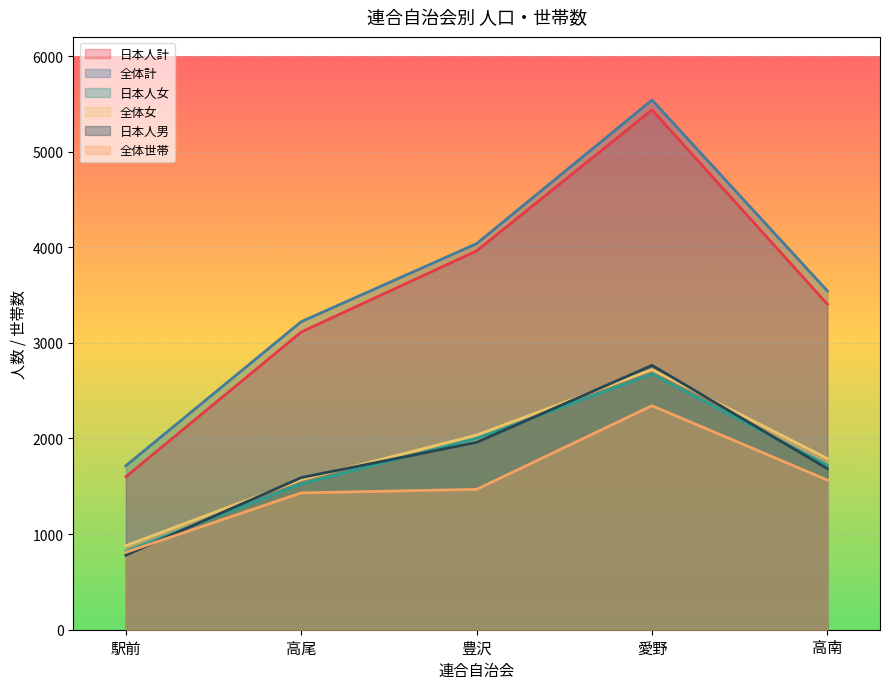

True or false: 全体計 and 日本人女 intersect in this chart.

False